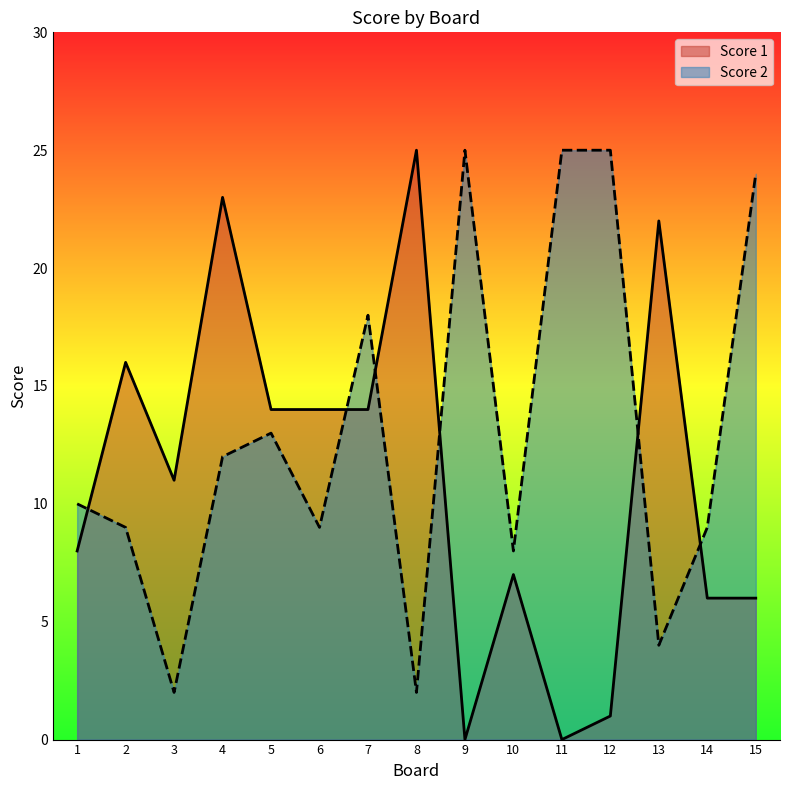

After their last crossing, which series has the higher values: Score 1 or Score 2?

Score 2